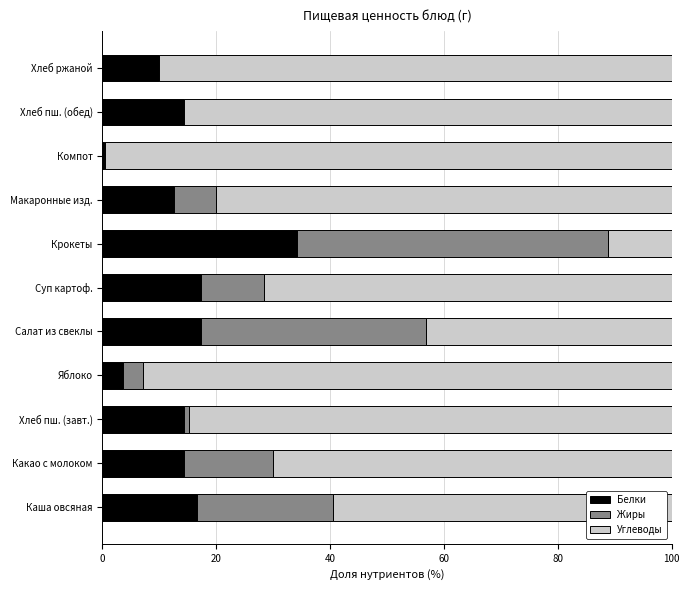

Is it true that Белки equals 3.6 at Хлеб пш. (завт.)?

False